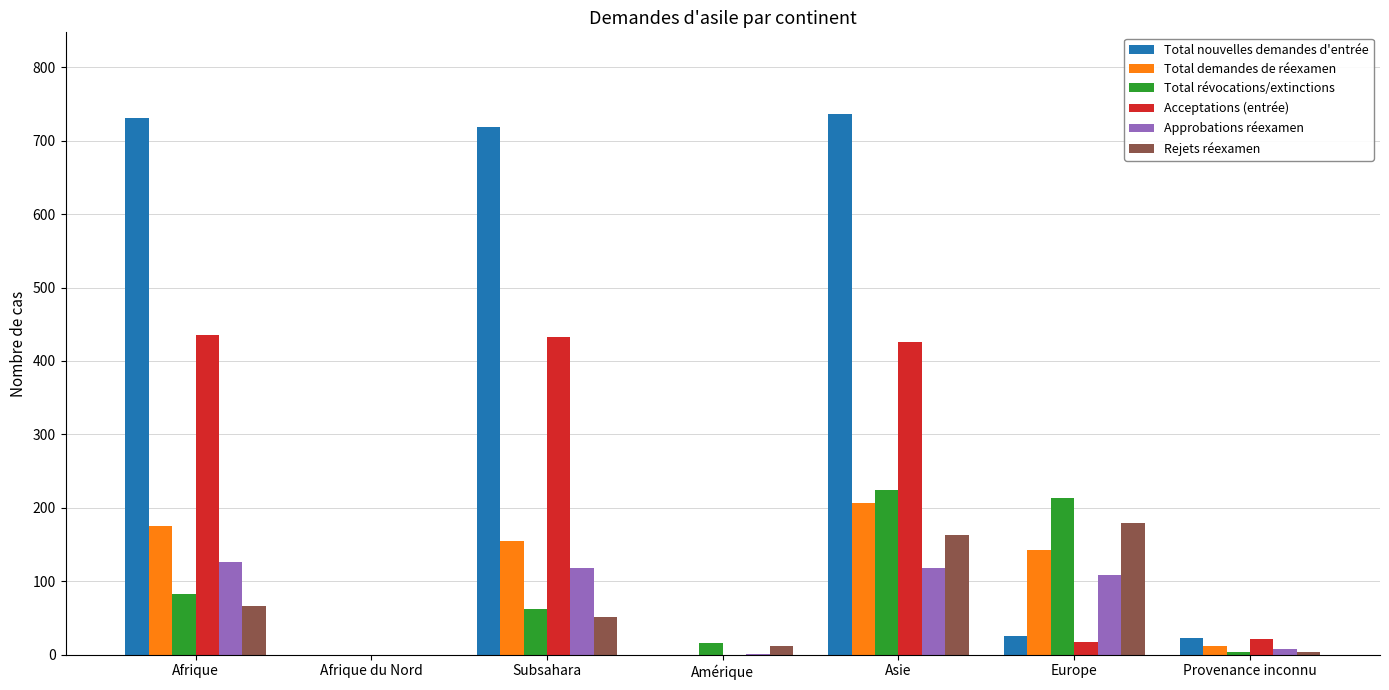

What is the sum of all Rejets réexamen values?

475